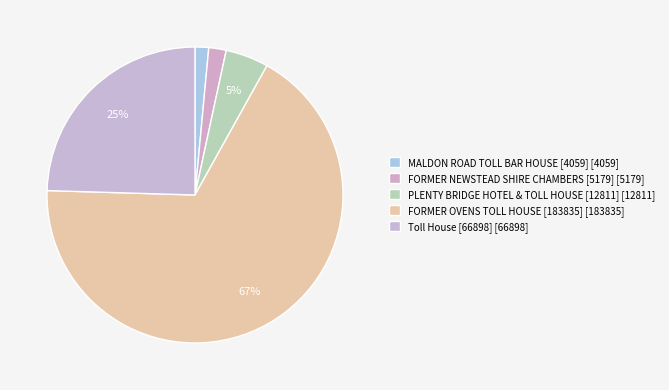

To the nearest percent, what is the combined percentage of FORMER OVENS TOLL HOUSE [183835] and Toll House [66898]?

92%